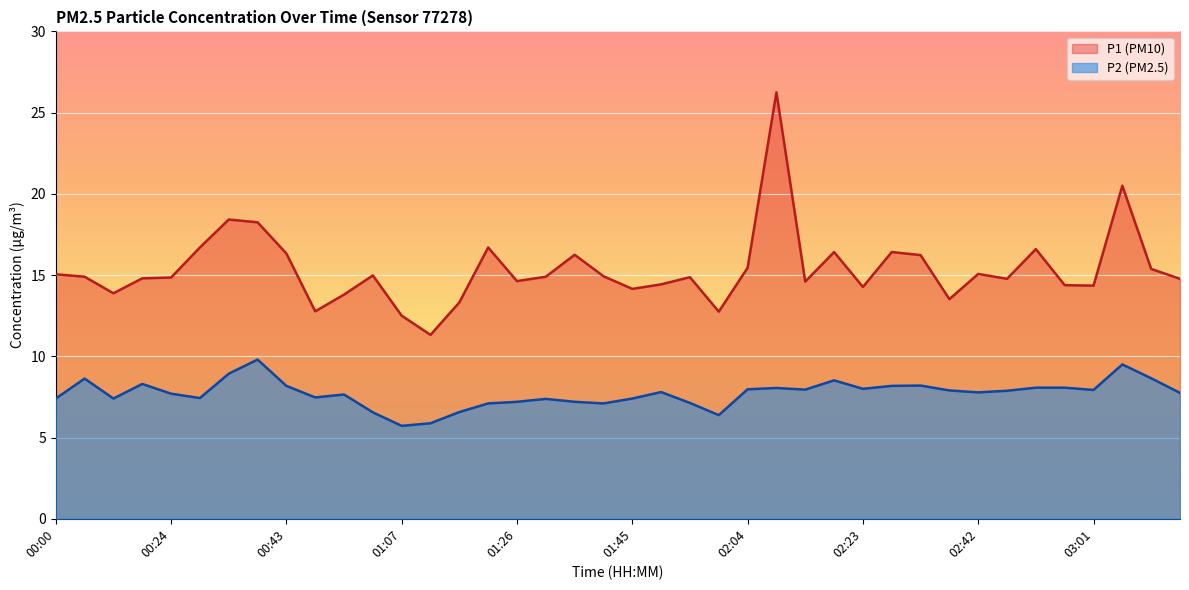

Reading right to left, what are all the values shown in this chart?

P1: 14.8	15.4	20.5	14.3	14.4	16.6	14.8	15.1	13.5	16.2	16.4	14.3	16.4	14.6	26.2	15.4	12.8	14.9	14.4	14.2	14.9	16.2	14.9	14.6	16.7	13.3	11.3	12.5	15.0	13.8	12.8	16.3	18.2	18.4	16.7	14.8	14.8	13.9	14.9	15.1
P2: 7.8	8.7	9.5	7.9	8.1	8.1	7.9	7.8	7.9	8.2	8.2	8.0	8.5	8.0	8.1	8.0	6.4	7.1	7.8	7.4	7.1	7.2	7.4	7.2	7.1	6.6	5.9	5.7	6.5	7.7	7.5	8.2	9.8	8.9	7.4	7.7	8.3	7.4	8.6	7.4